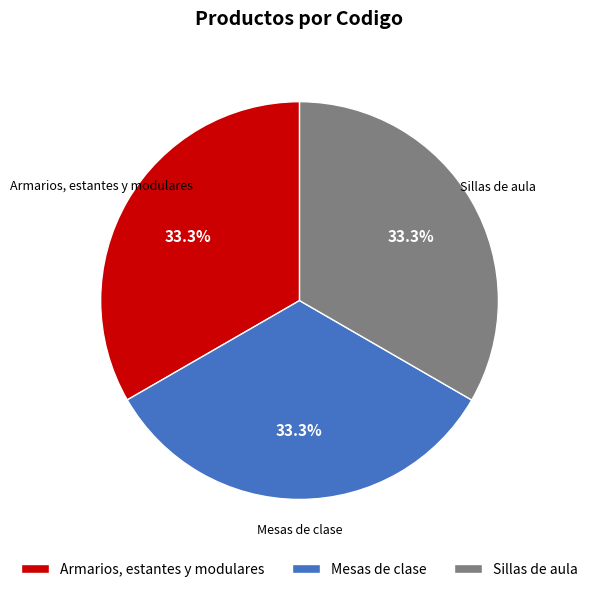

Combined, what portion of the pie is Mesas de clase and Armarios, estantes y modulares?

66.7%